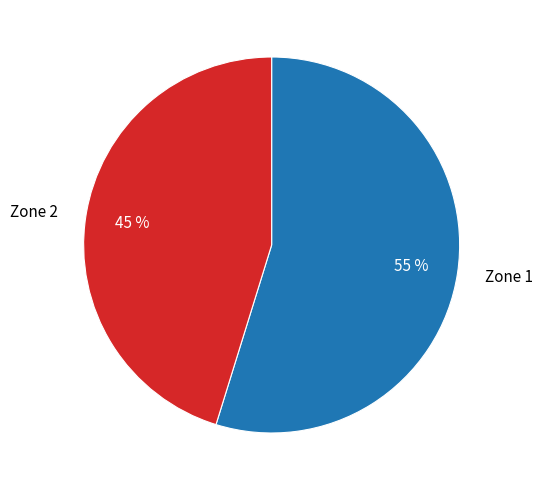

How many segments does this pie chart have?

2